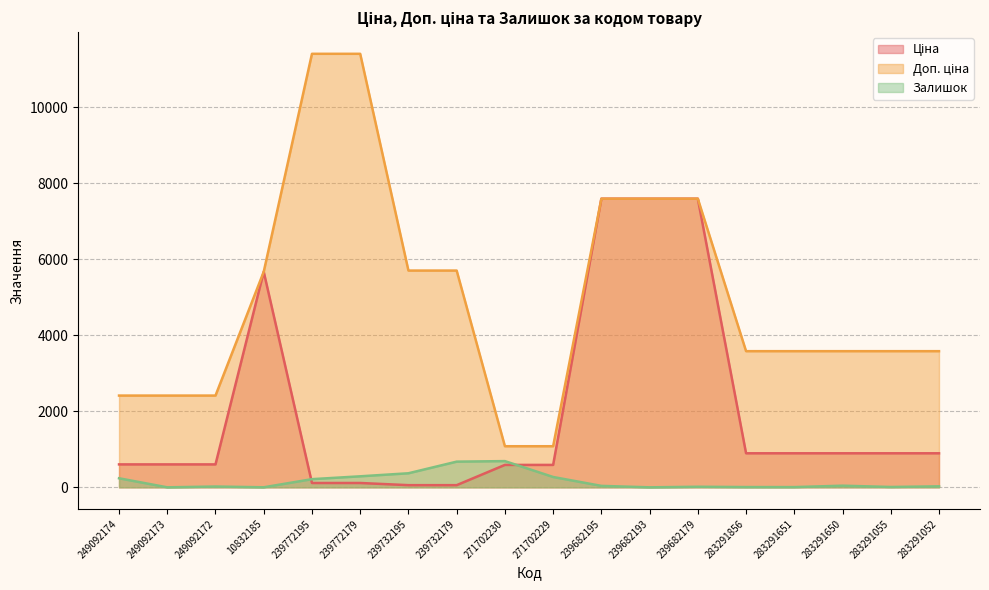

Does the chart have visible grid lines?

Yes